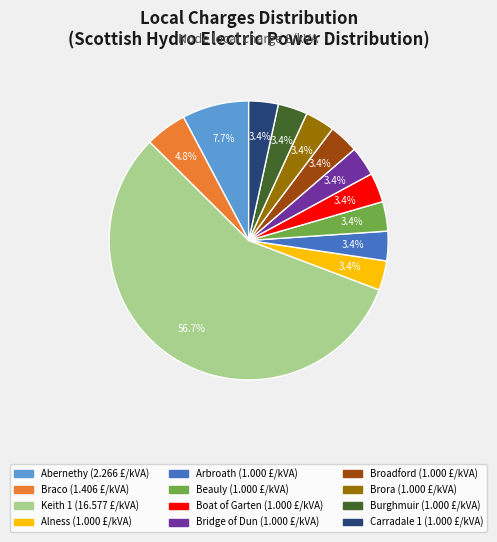

To the nearest percent, what is the difference between the Beauly and Braco slice percentages?

1%